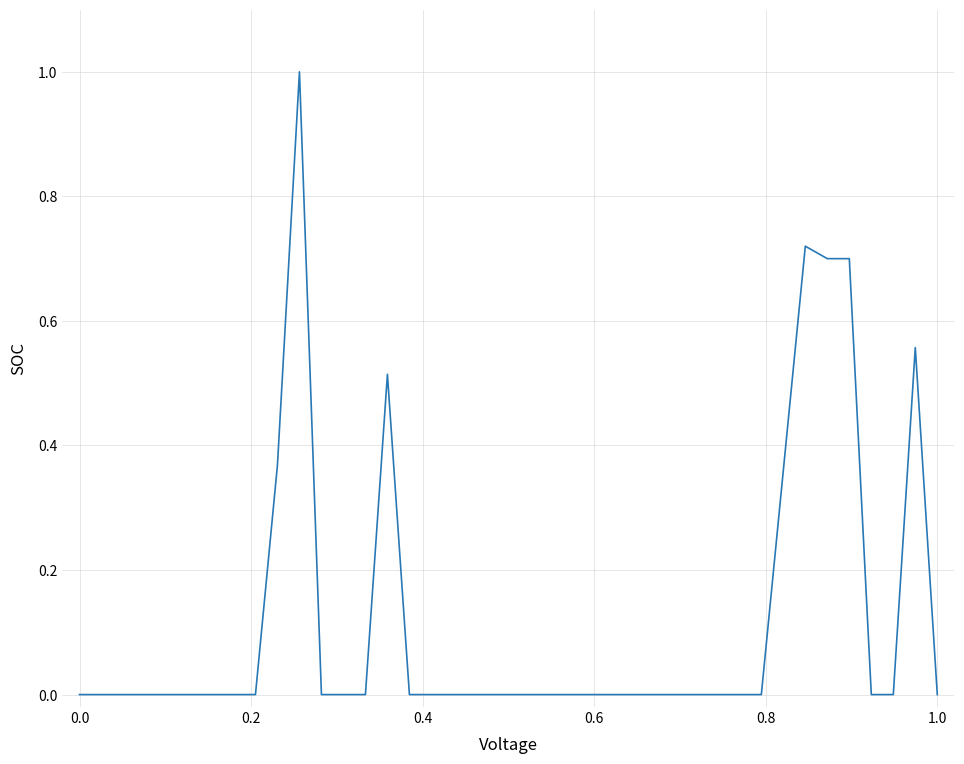

Count the values in the range 0 to 1.

40